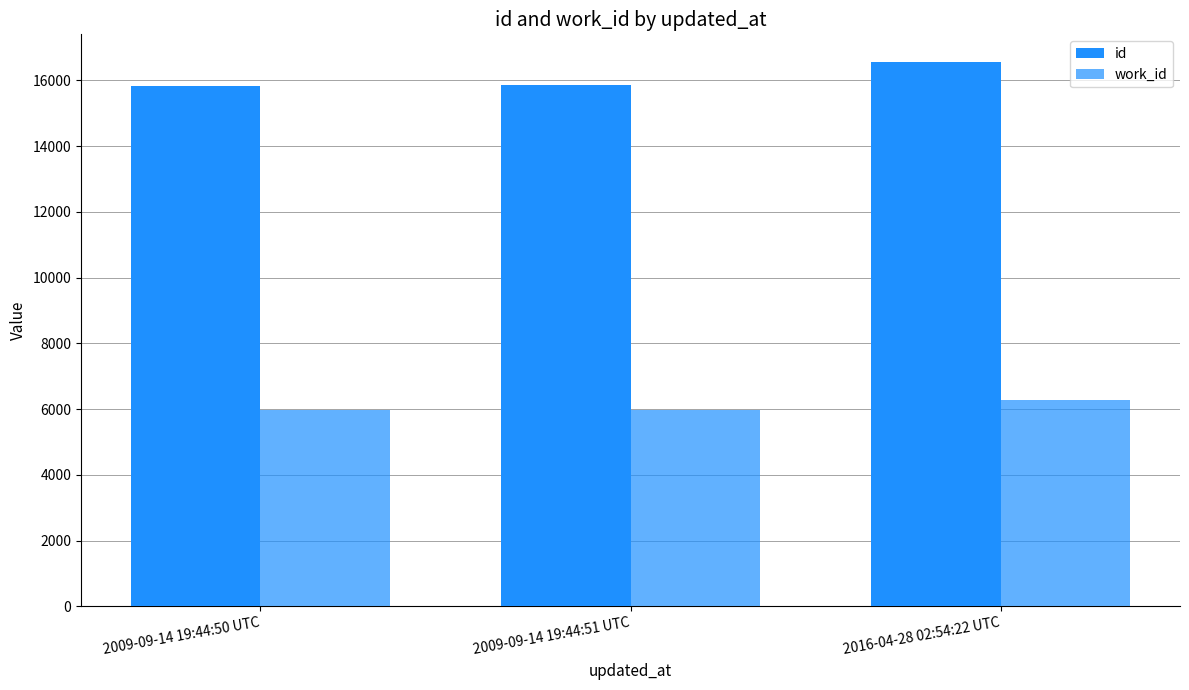

At how many categories does at least one series exceed 8615?

3